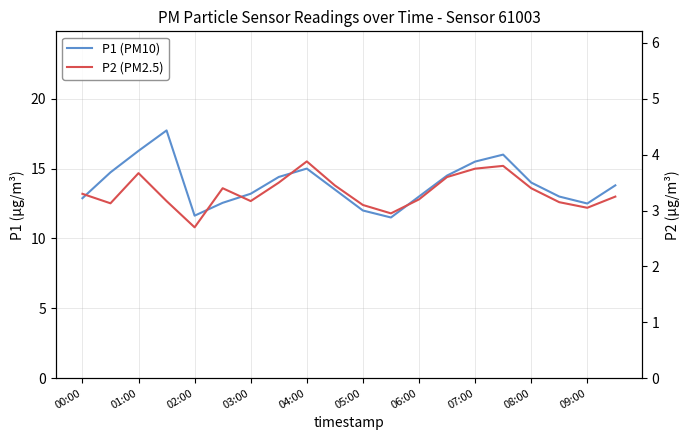

True or false: P2 (PM2.5) has more than 2 interior local peaks.

True